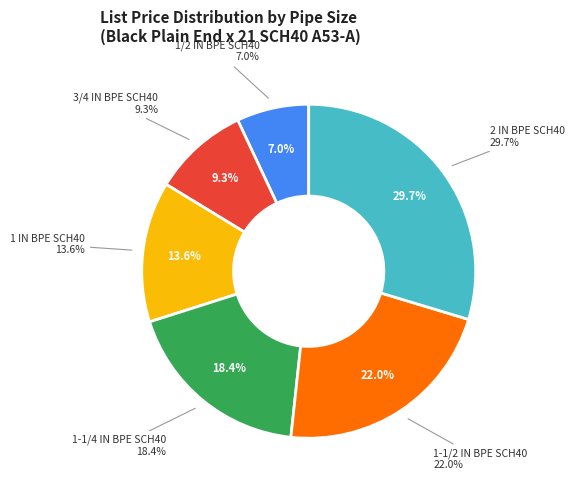

Combined, do 1/2 IN BPE SCH40 and 2 IN BPE SCH40 account for over 50%?

No